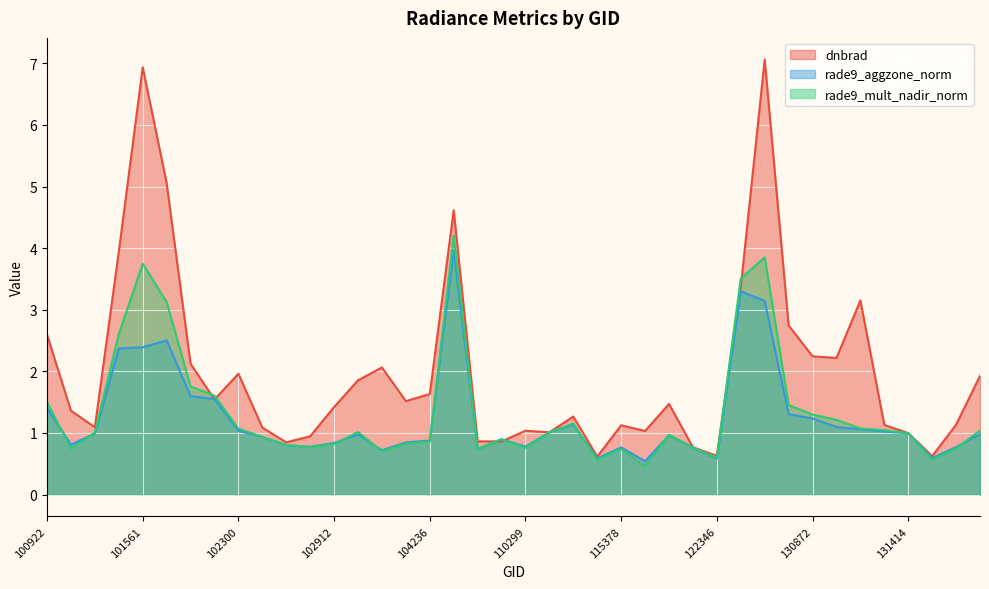

True or false: rade9_mult_nadir_norm has a value of 0.1 at 122346.

False